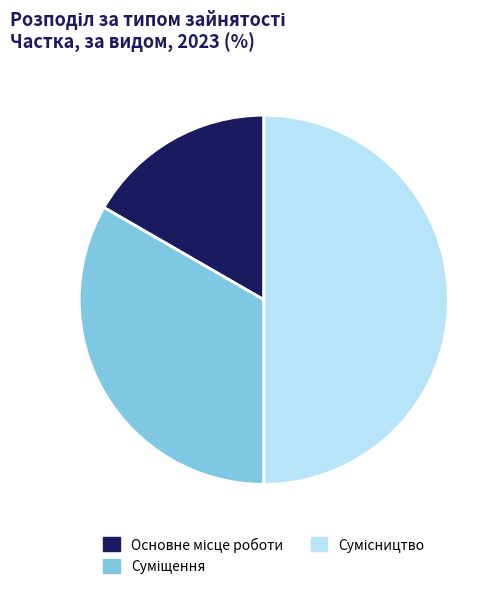

True or false: Сумісництво accounts for 41% of the total.

False